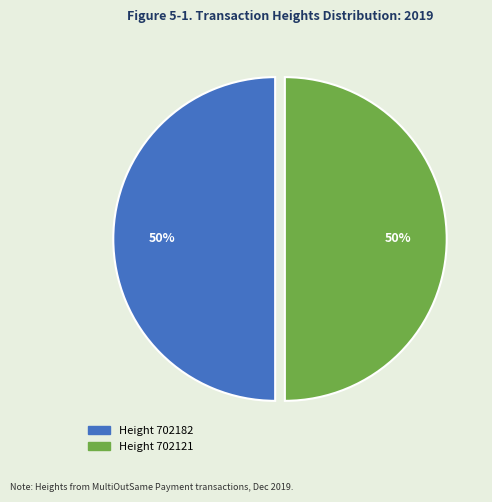

To the nearest percent, what is the average slice percentage?

50%